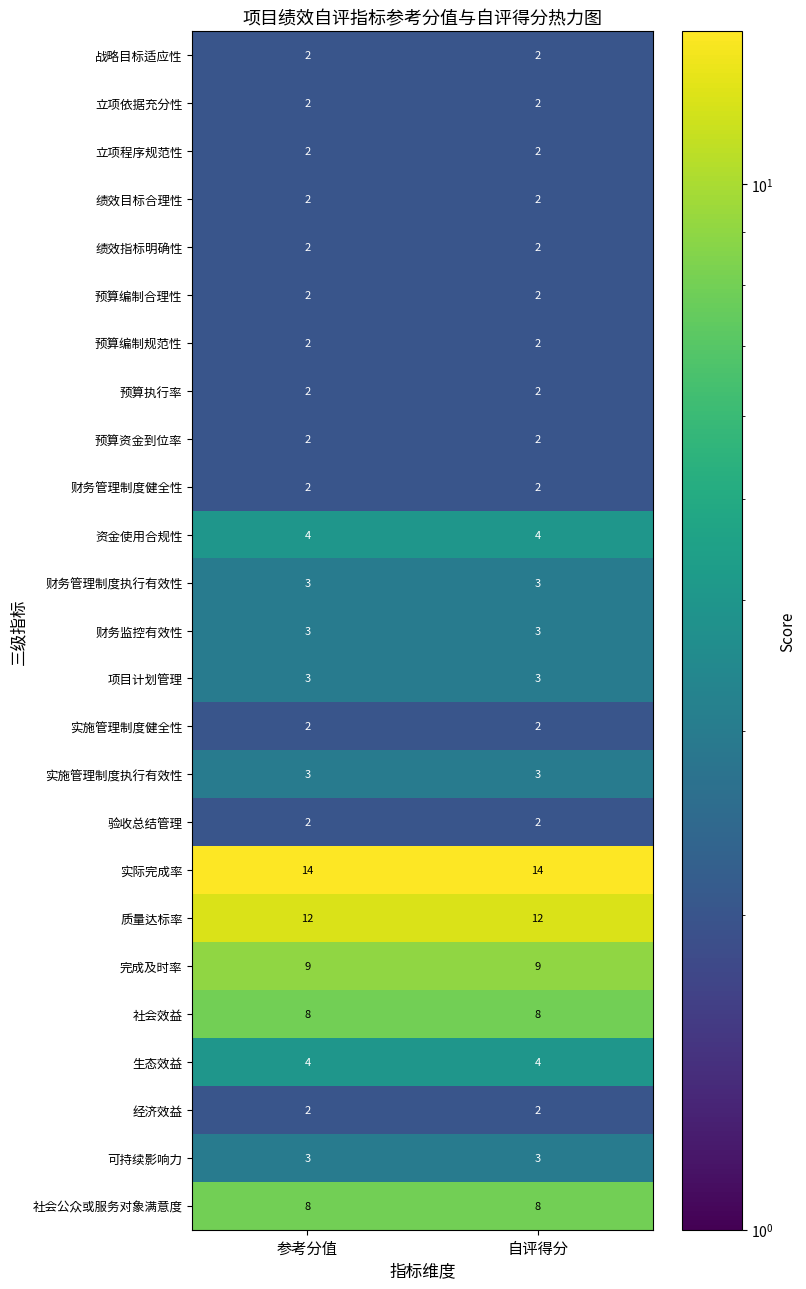

How many series are shown in this chart?

25